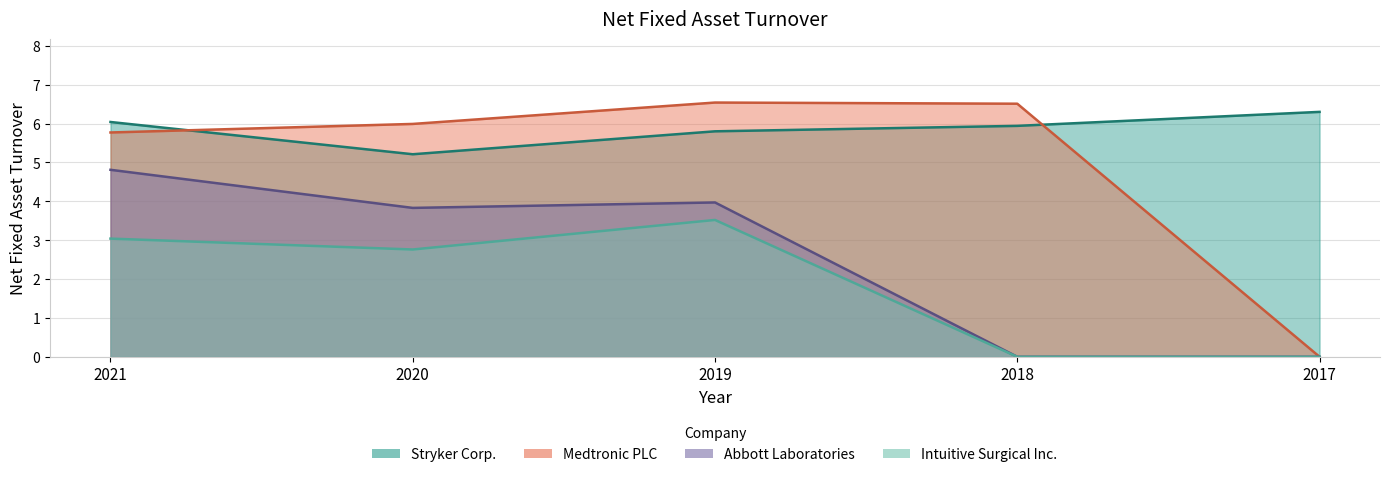

List the labels in order of Medtronic PLC value, smallest first.

2017, 2021, 2020, 2018, 2019